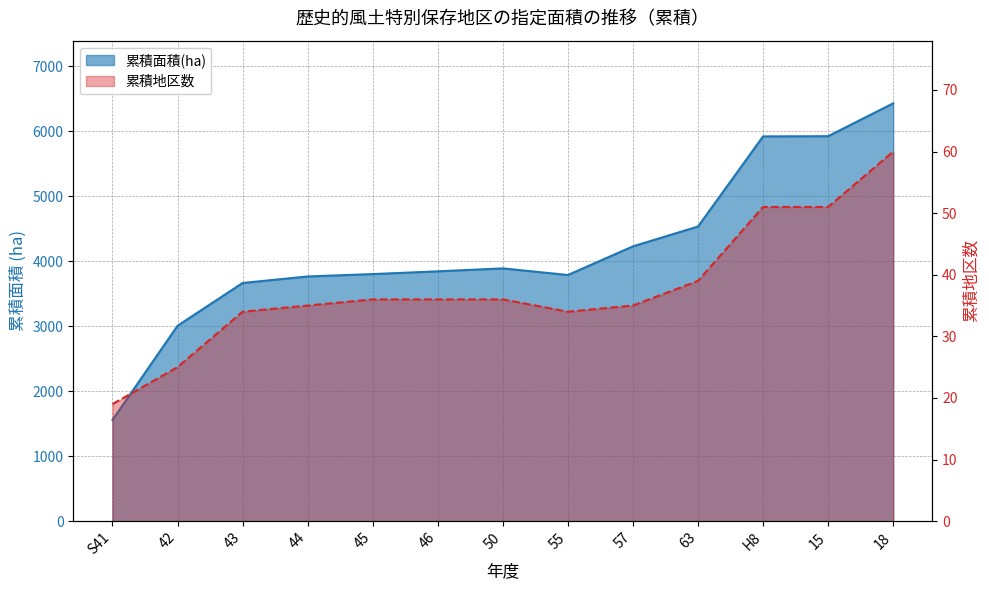

Reading right to left, list all the values displayed in this chart.

累積面積(ha): 18=6428.4	15=5922.7	H8=5919.7	63=4532.7	57=4227.8	55=3786.8	50=3888.8	46=3843.3	45=3801.3	44=3764.3	43=3664.3	42=3006.1	S41=1557.2
累積地区数: 18=60.0	15=51.0	H8=51.0	63=39.0	57=35.0	55=34.0	50=36.0	46=36.0	45=36.0	44=35.0	43=34.0	42=25.0	S41=19.0